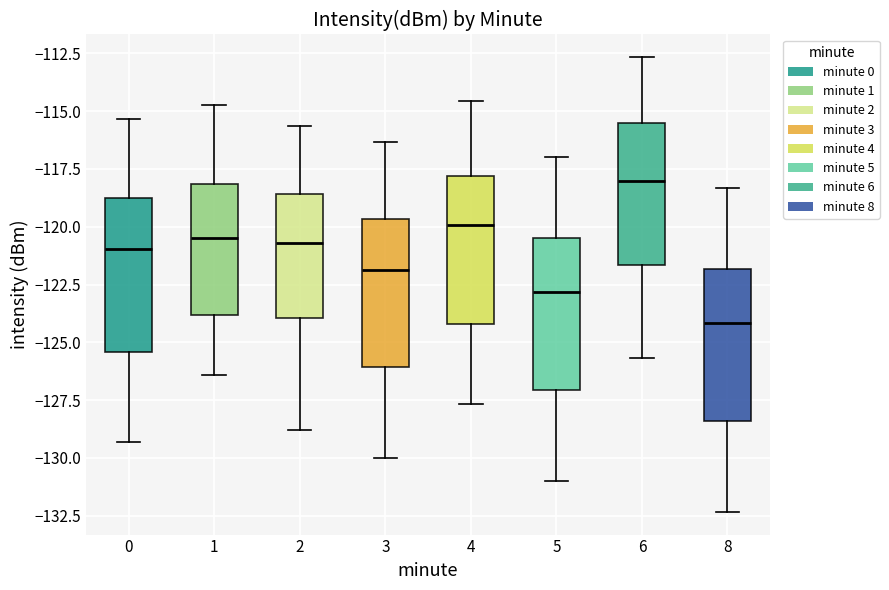

Reading left to right, transcribe this box plot: for each box, give where its median line is, the range the box spans, and where its two whiskers end, as read against the y-axis. The values are not printed on the chart, so give them approximately, as read against the axis.

0: median -121.0, box -125.5 to -119.0, whiskers -129.5 to -115.5
1: median -120.5, box -124.0 to -118.0, whiskers -126.5 to -114.5
2: median -120.5, box -124.0 to -118.5, whiskers -129.0 to -115.5
3: median -122.0, box -126.0 to -119.5, whiskers -130.0 to -116.5
4: median -120.0, box -124.0 to -118.0, whiskers -127.5 to -114.5
5: median -123.0, box -127.0 to -120.5, whiskers -131.0 to -117.0
6: median -118.0, box -121.5 to -115.5, whiskers -125.5 to -112.5
8: median -124.0, box -128.5 to -122.0, whiskers -132.5 to -118.5